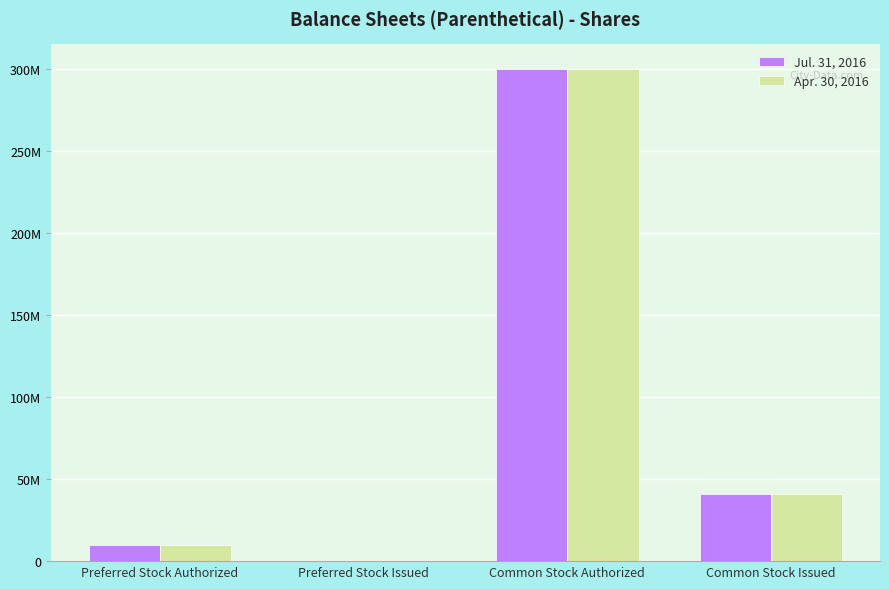

At which label is Apr. 30, 2016 closest to 150000000?

Common Stock Issued